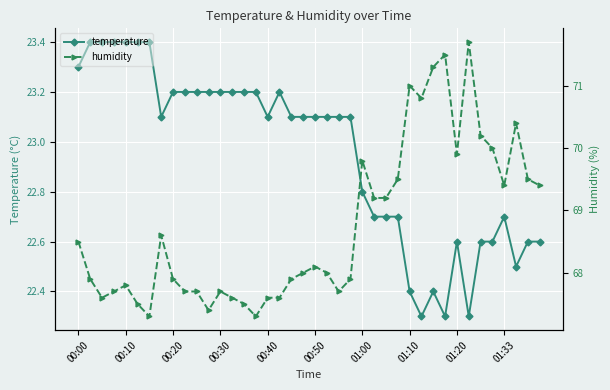

Is it true that temperature equals 22.4 at 01:10?

True